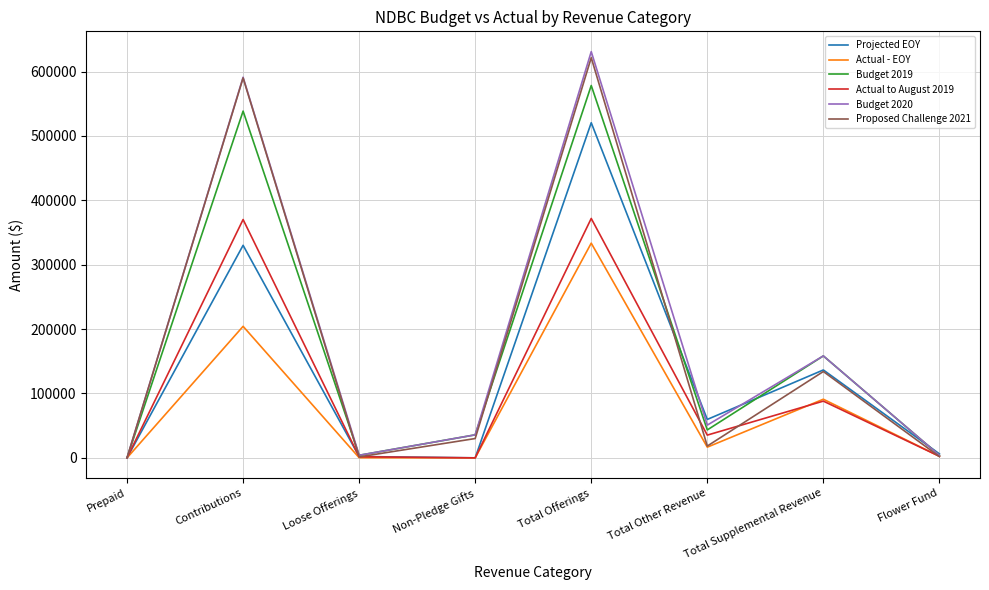

At which category does Budget 2019 reach its first local peak?

Contributions